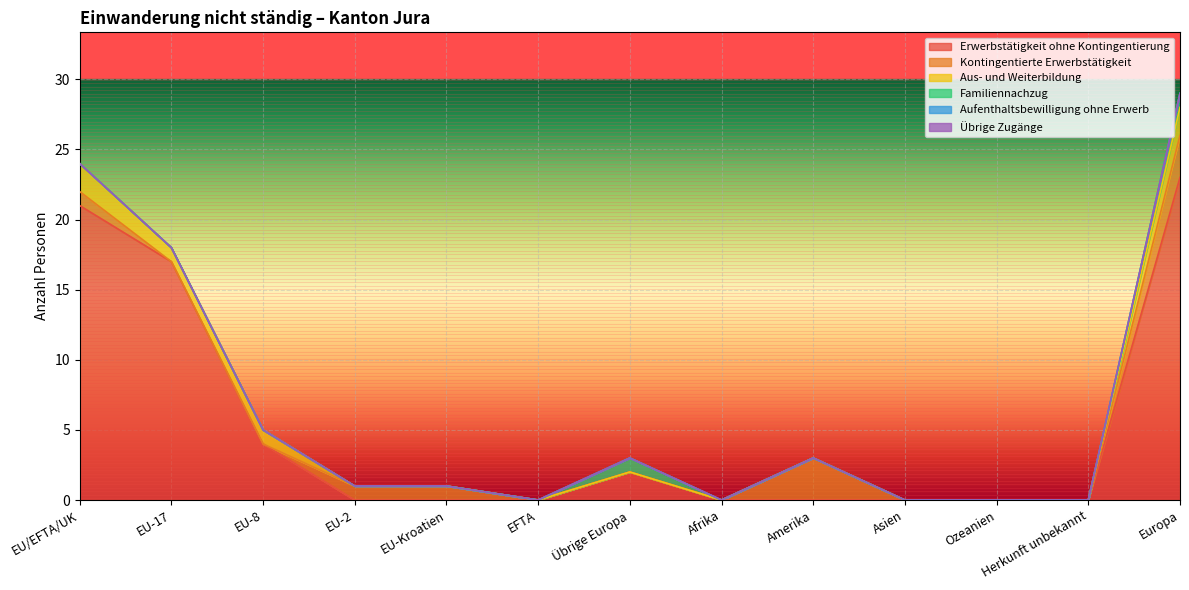

At how many categories does at least one series exceed 7?

3